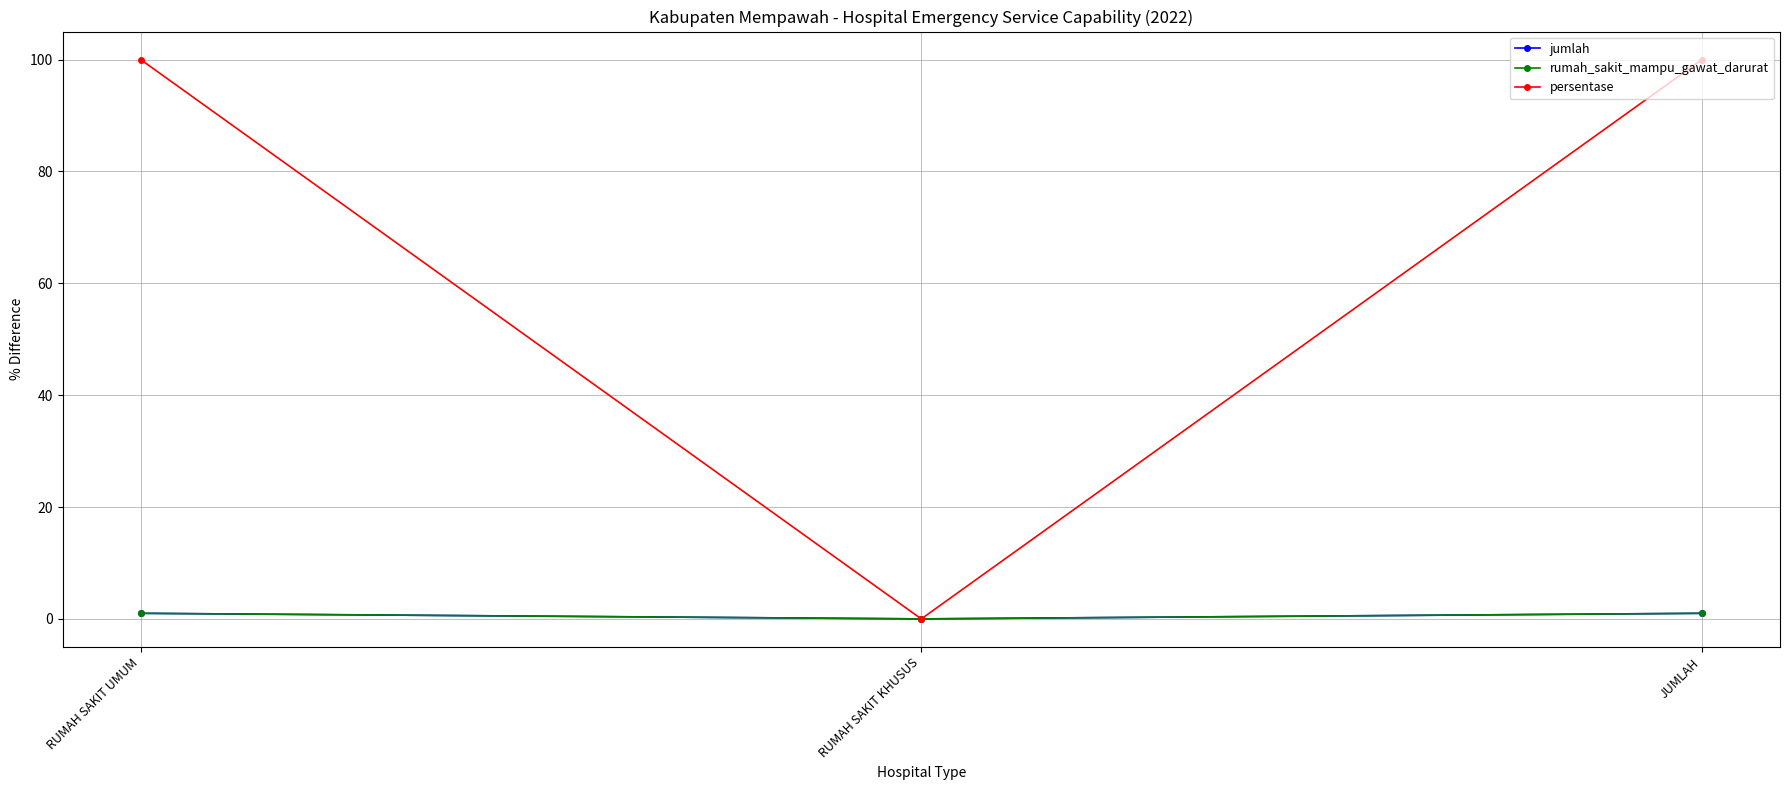

List the series in order of their peak value, highest first.

persentase, jumlah, rumah_sakit_mampu_gawat_darurat